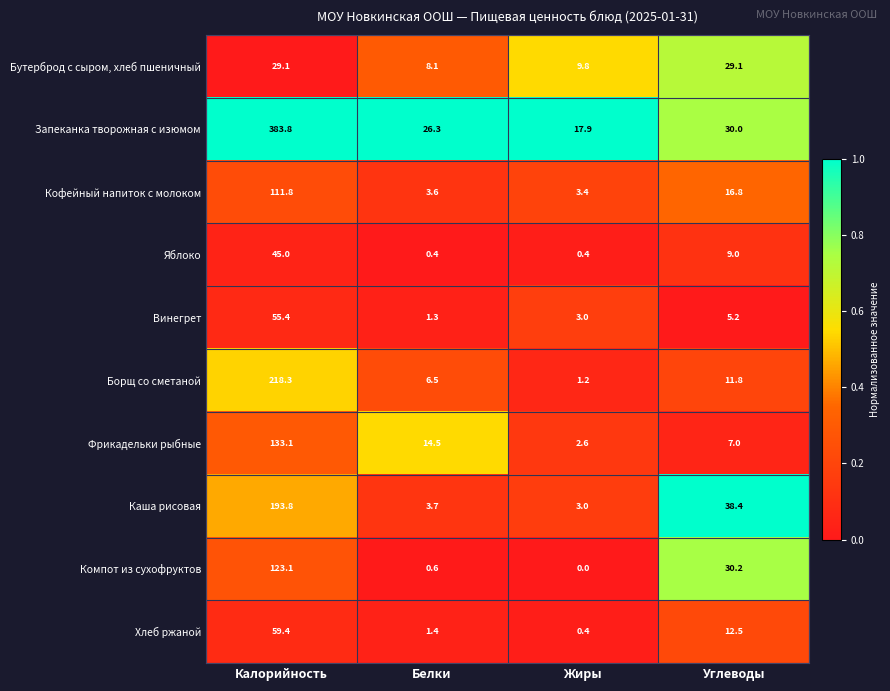

Which series changed the most between Белки and Углеводы?

Каша рисовая